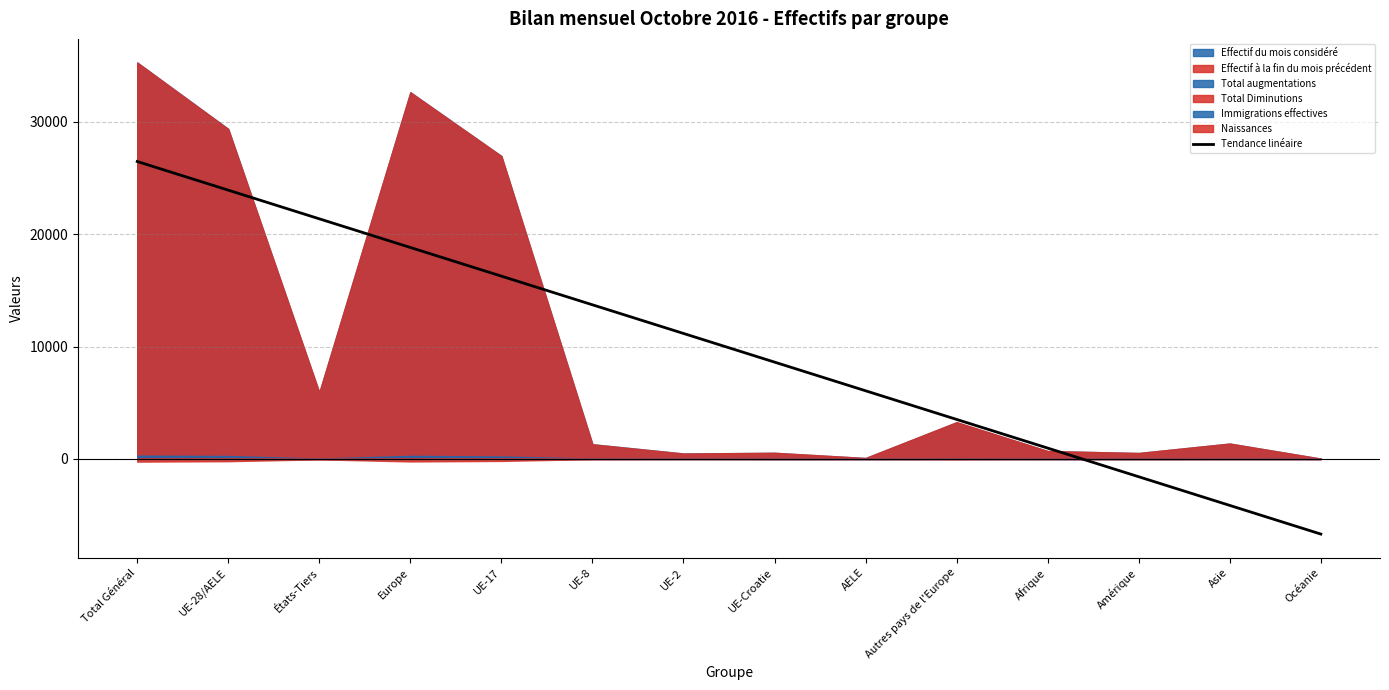

Where is the data nearest to the value 9894?

UE-Croatie